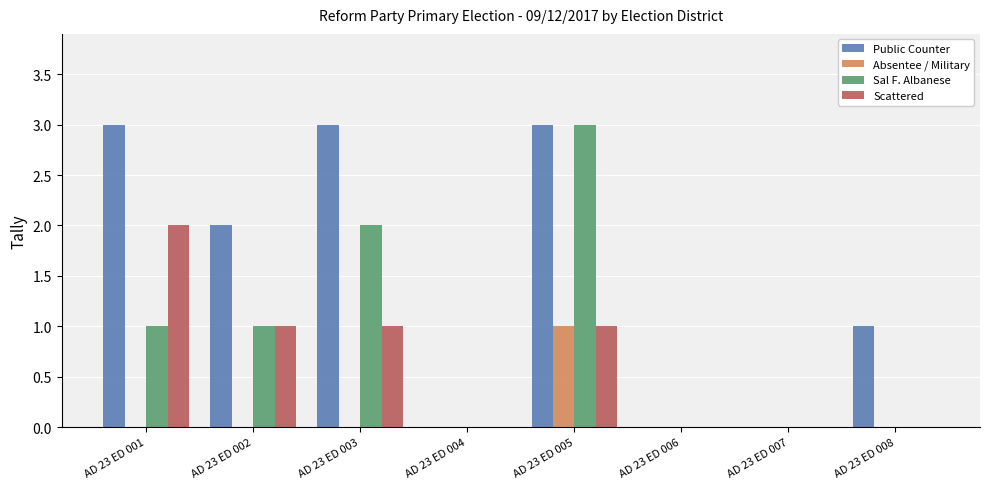

Are the bars grouped side by side (vs. stacked)?

Yes